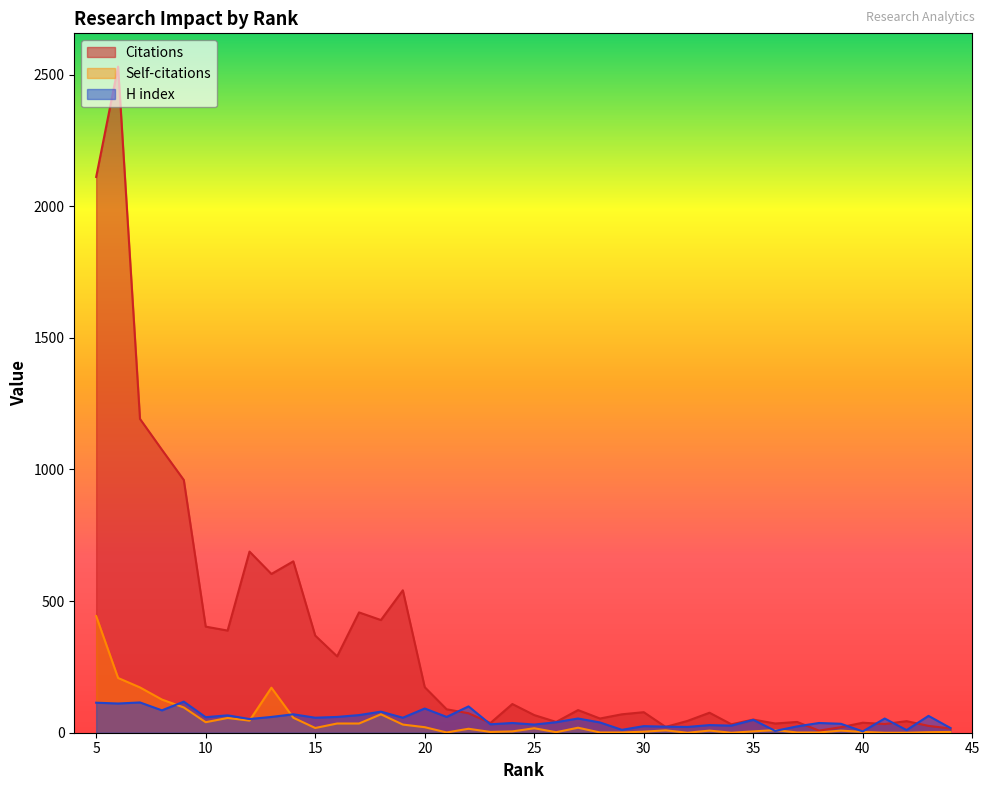

True or false: Self-citations has a value of 9 at 31.

True